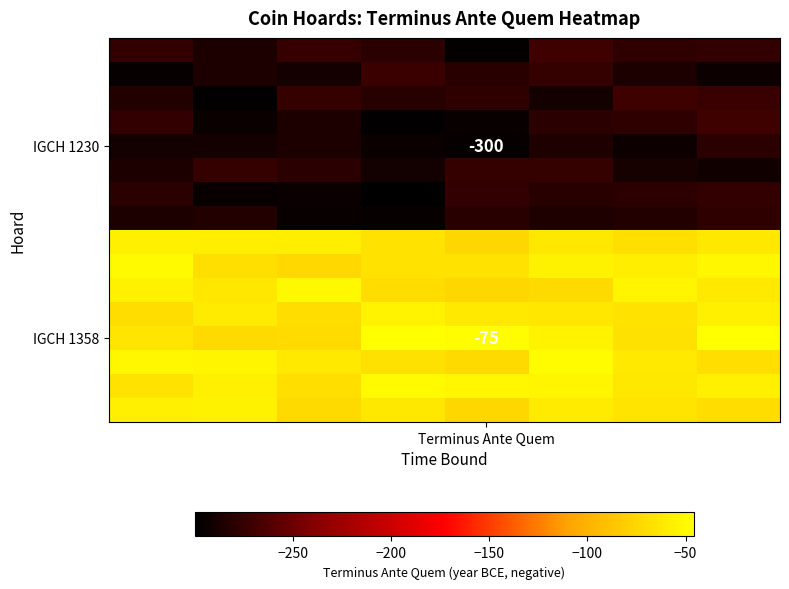

What is the spread (max minus min) of values at 5?

241.4